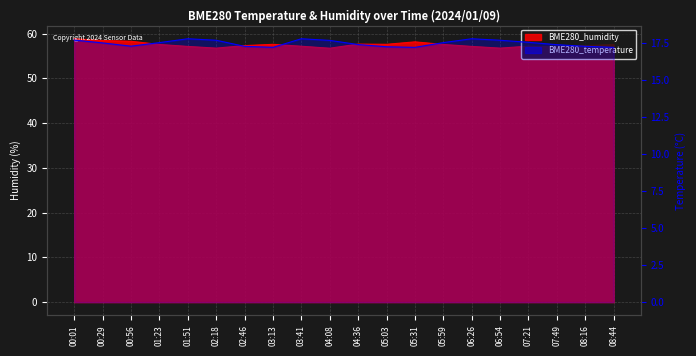

Which label corresponds to the largest value in the chart?

00:01